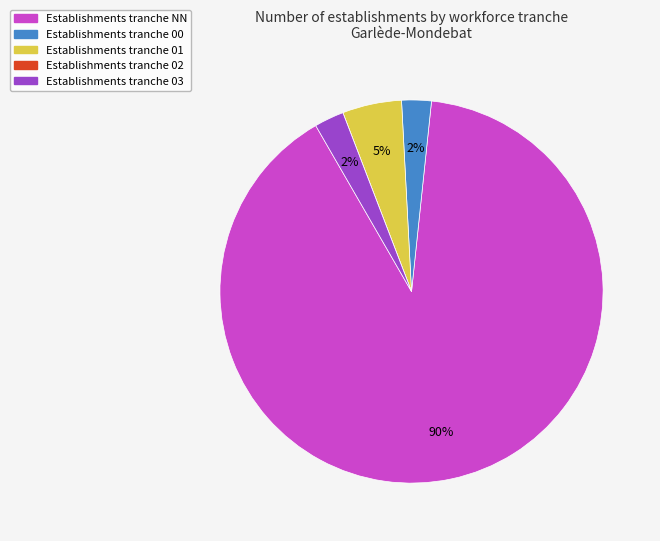

To the nearest percent, what is the average slice percentage?

20%